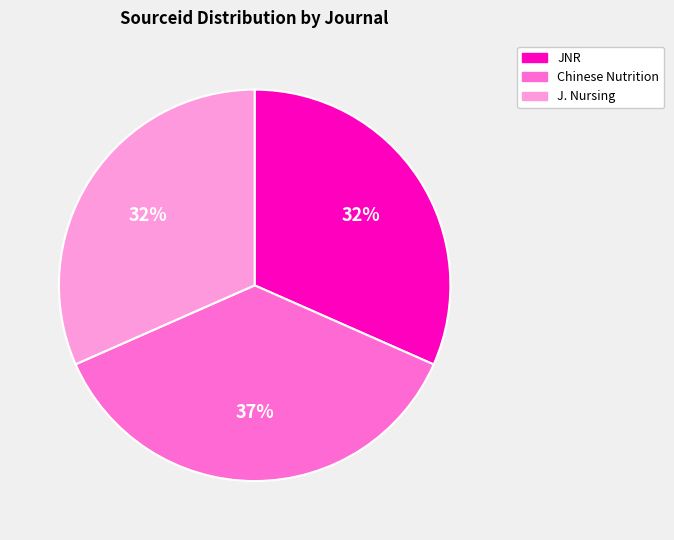

Is there a majority slice in this chart?

No